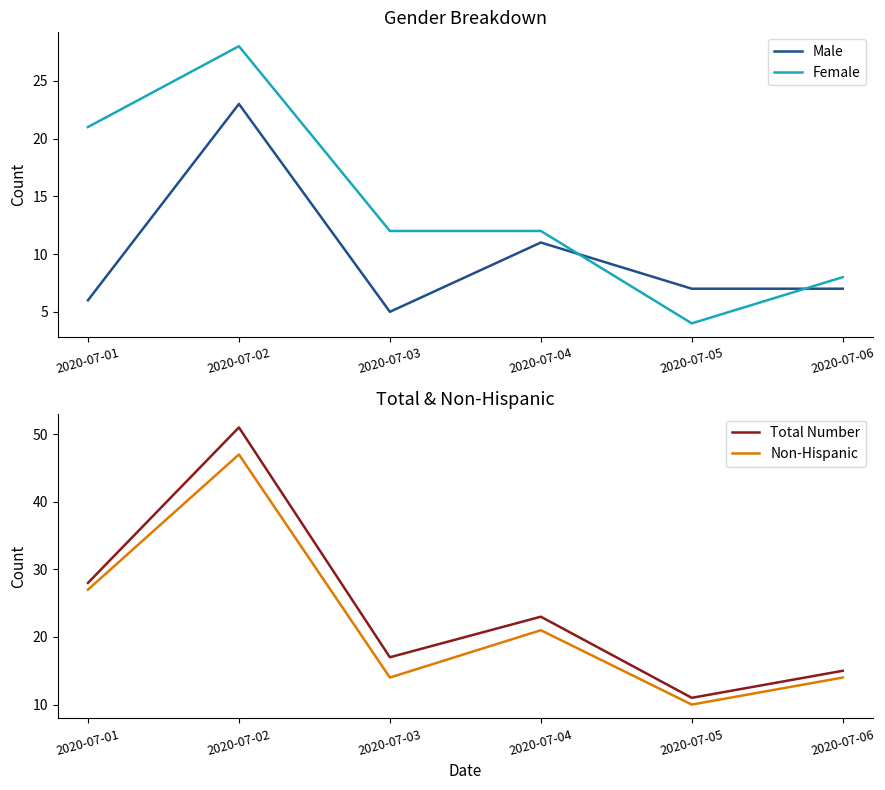

Where does the Male series first go above 7?

2020-07-02